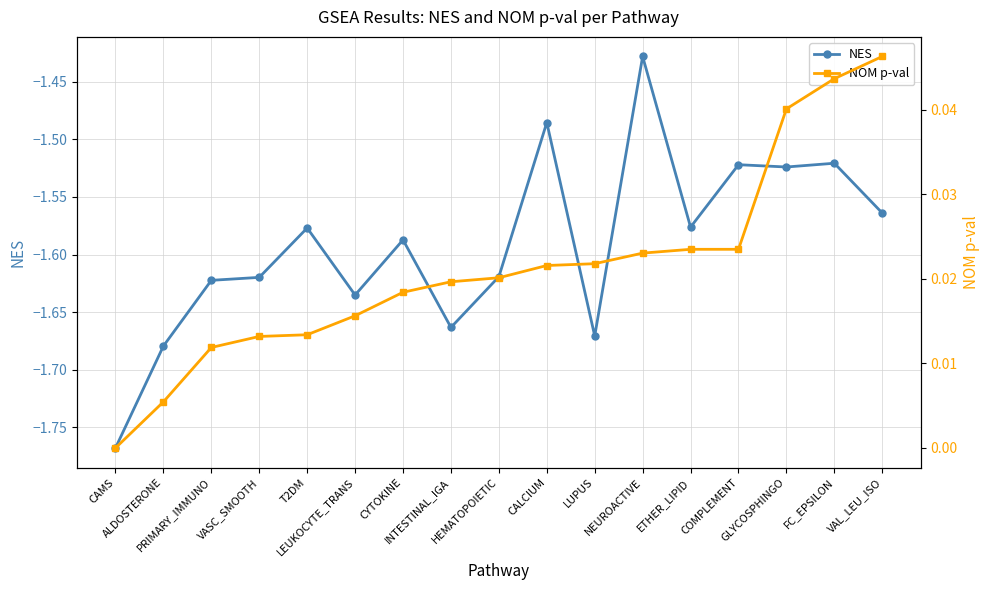

What is the total value across all series at CAMS?

-1.8